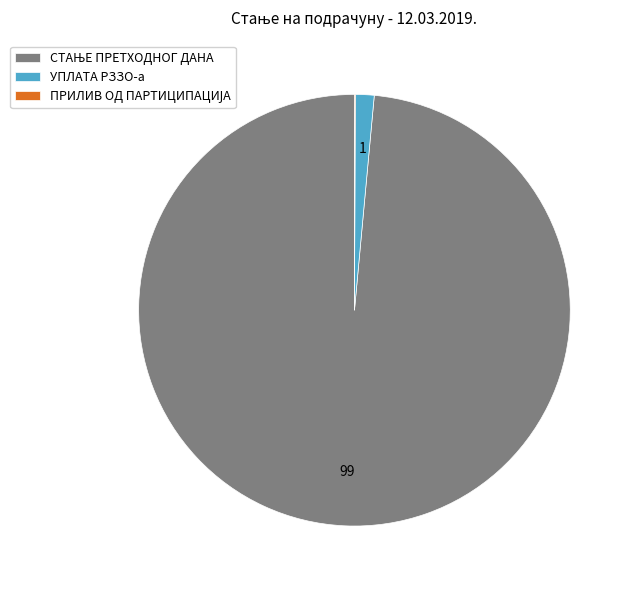

Does any single category account for the majority?

Yes